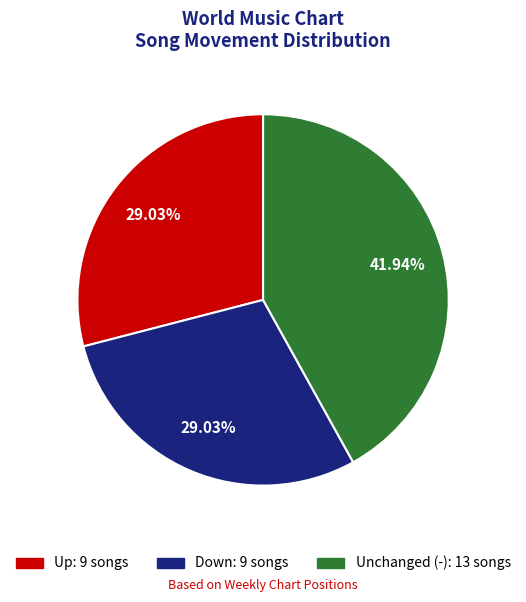

Approximately how many times larger is the value at Down: 9 songs compared to Unchanged (-): 13 songs?

0.7